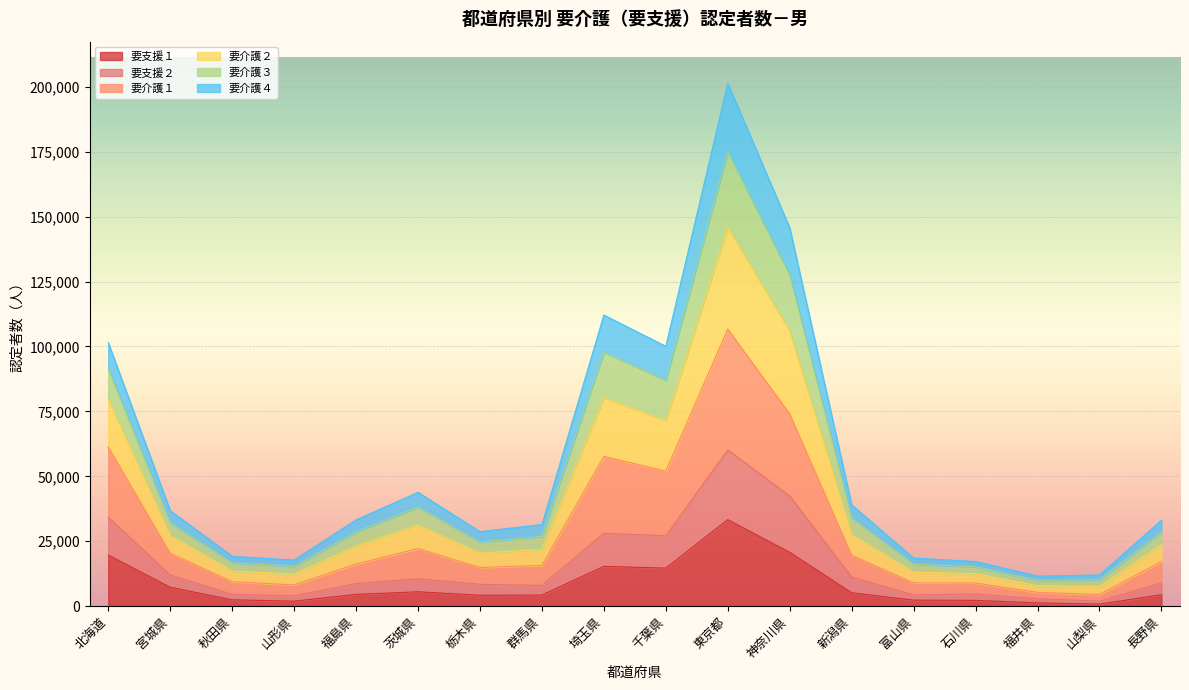

At which category does 要支援１ reach its first local peak?

茨城県